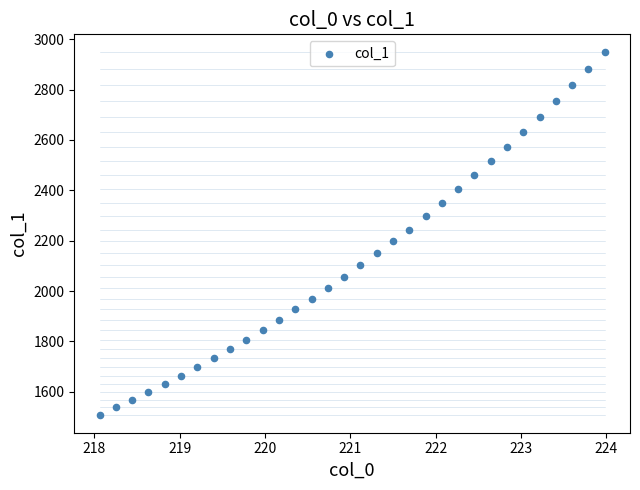

What is the range of X values (max minus min)?

5.9